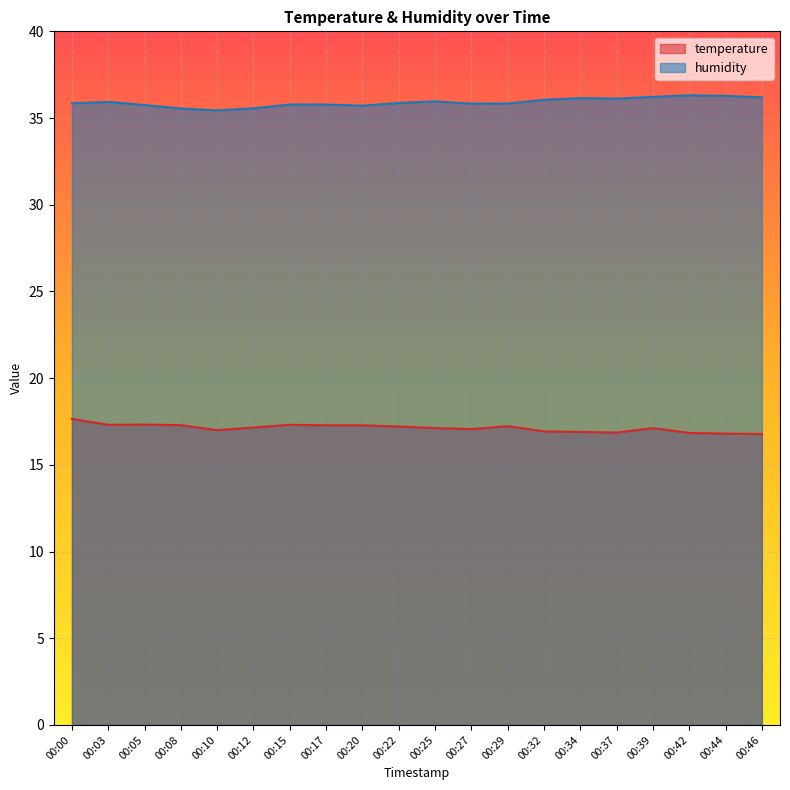

What is the value of the temperature point at the 2nd from the left?

17.3